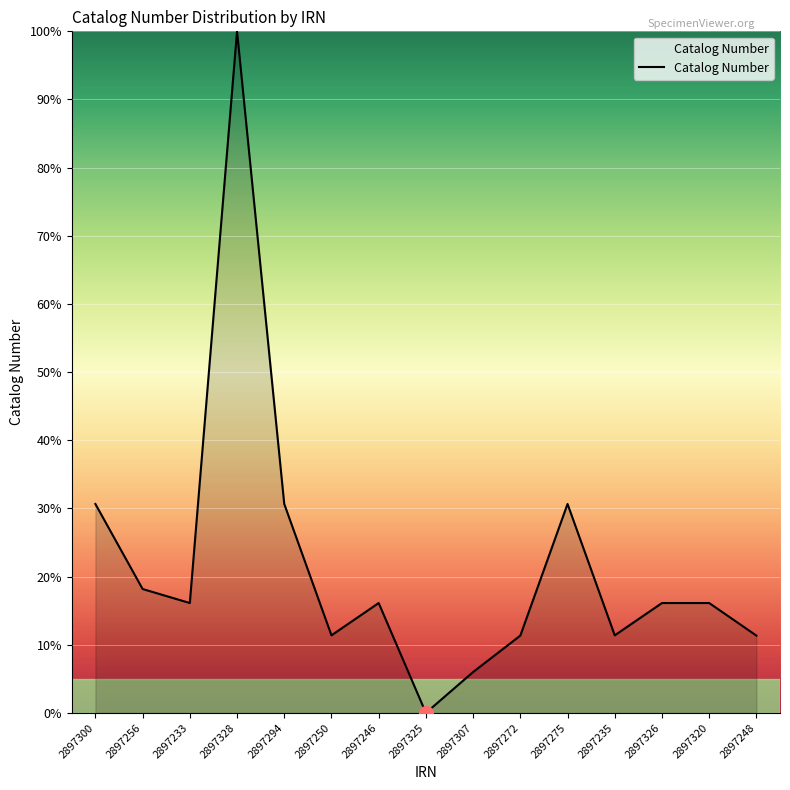

Does the chart display data point markers on the line(s)?

No